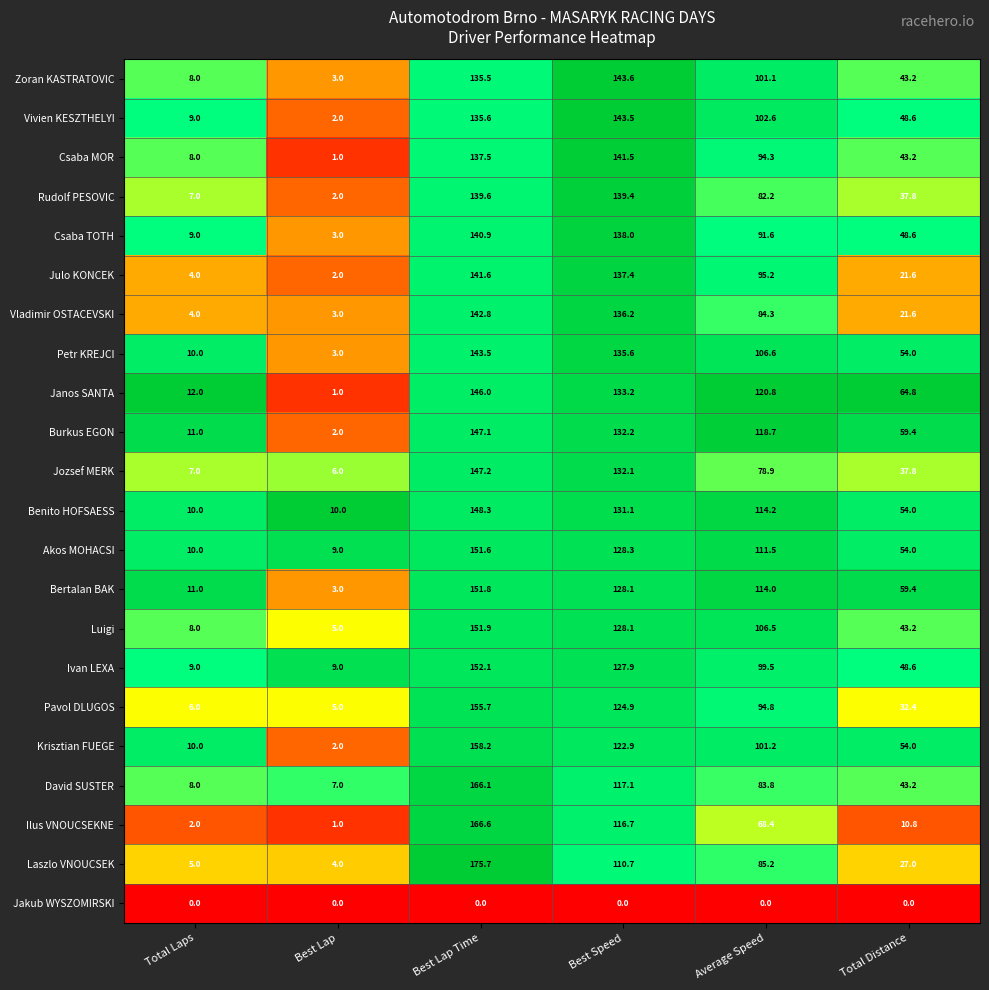

The Csaba MOR series shows 1.0 at Best Lap. True or false?

True